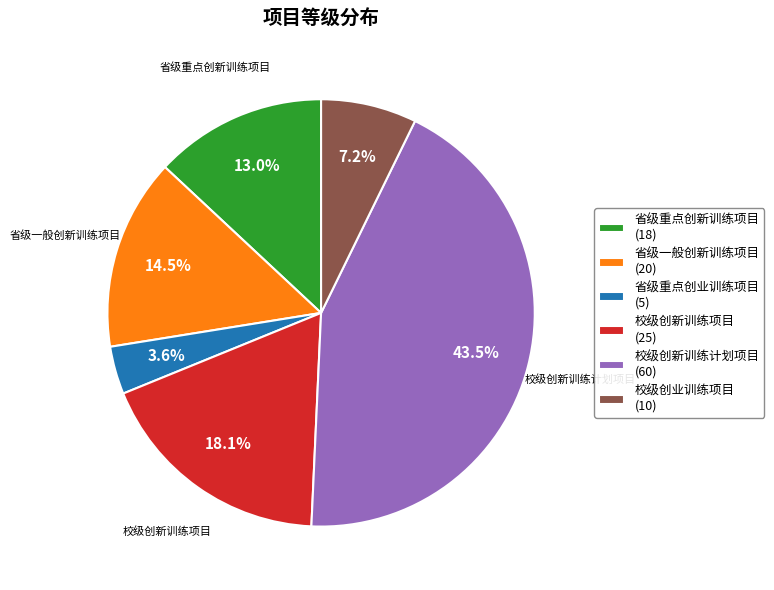

Which category has the biggest portion of the pie?

校级创新训练计划项目